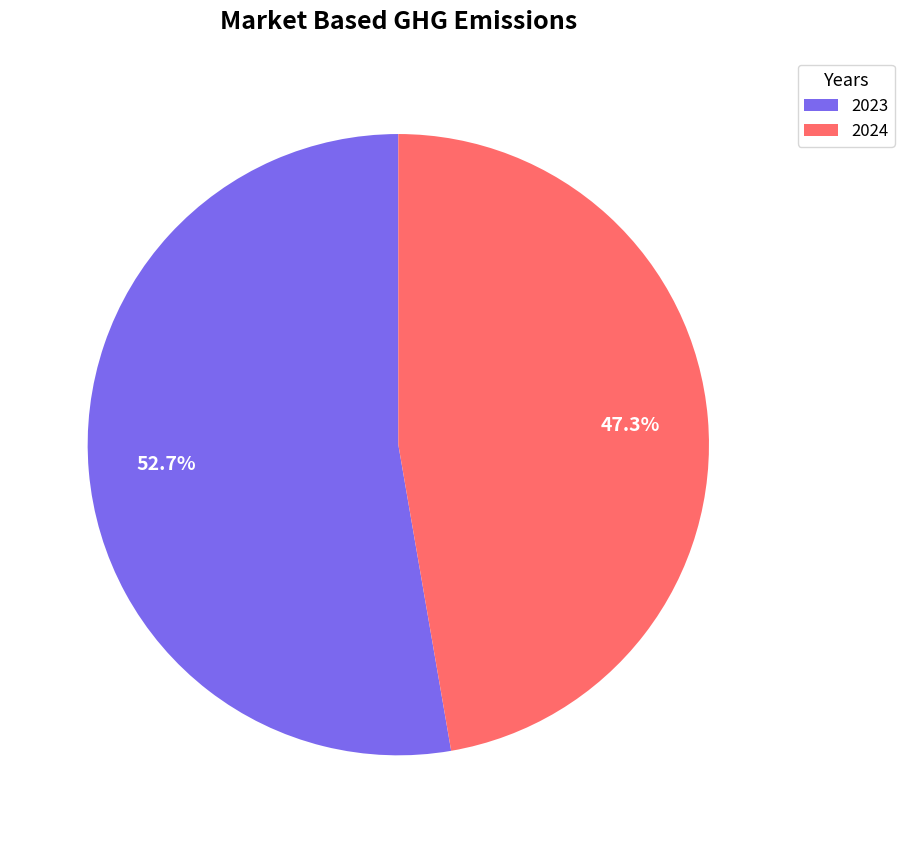

What is the smallest slice in the pie chart?

2024